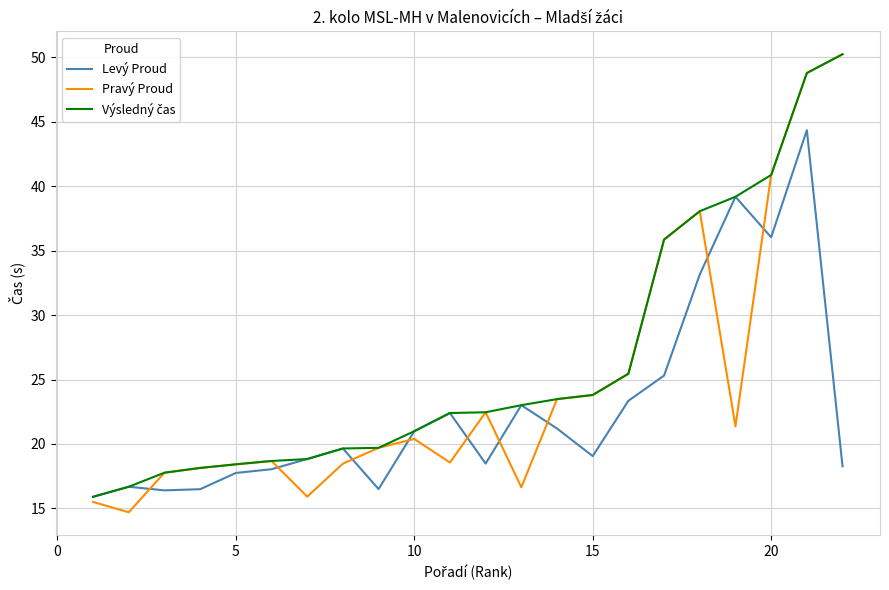

What is the greatest value displayed?

50.2